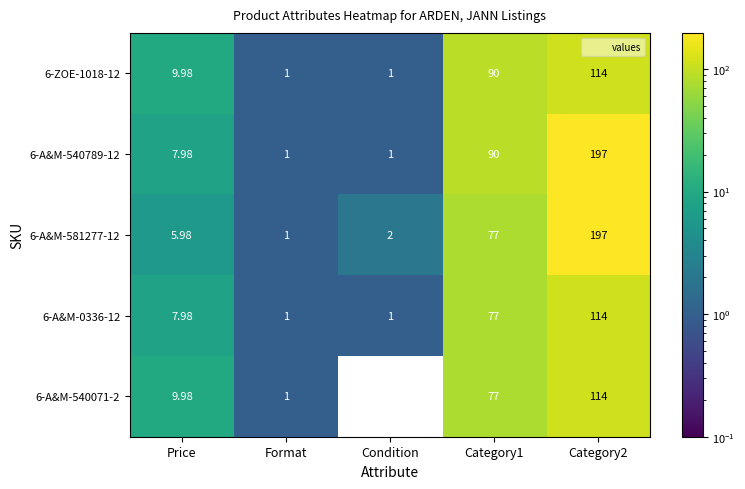

How many categories are shown in the chart?

5